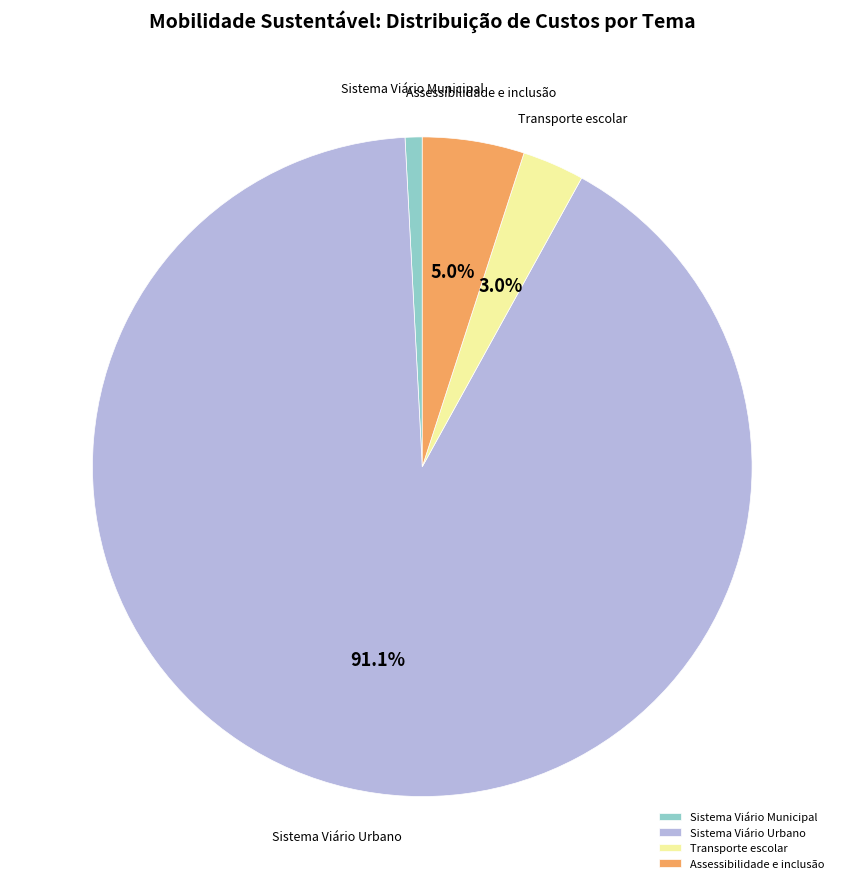

Is it true that Assessibilidade e inclusão is 5% of the pie?

True